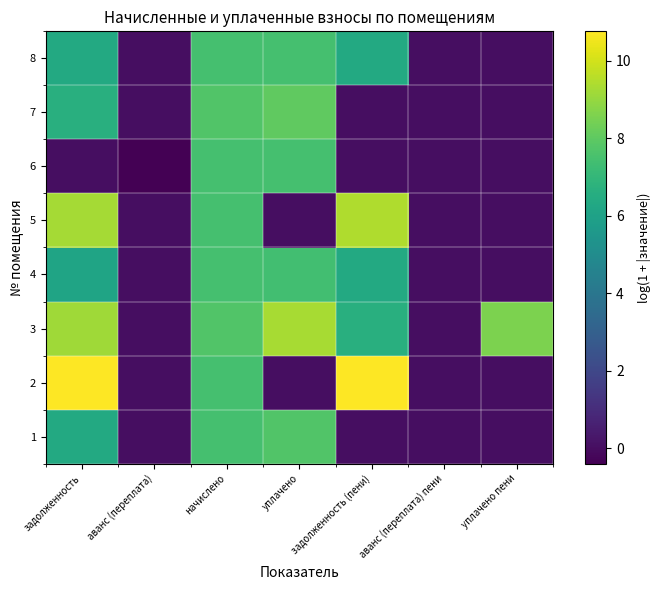

What is the difference between the highest and lowest values at начислено?

0.3